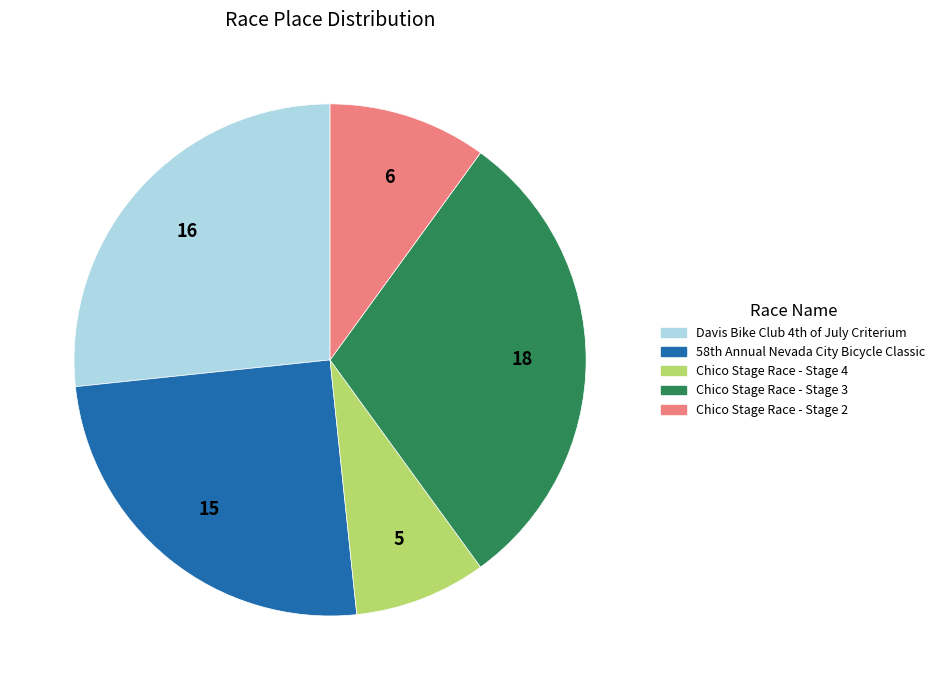

What is the smallest slice in the pie chart?

Chico Stage Race - Stage 4